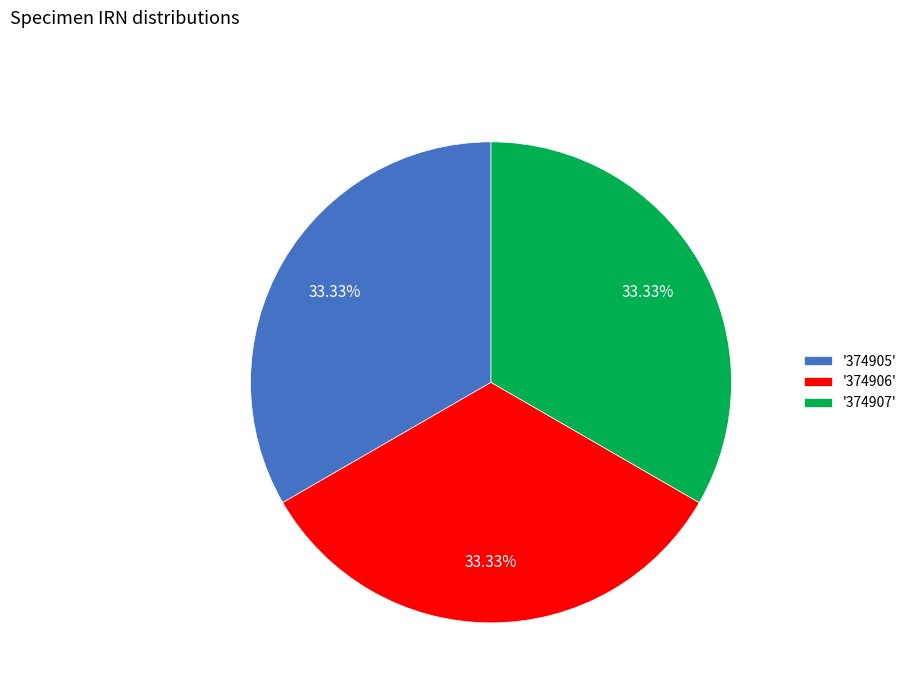

How many slices are in this pie chart?

3